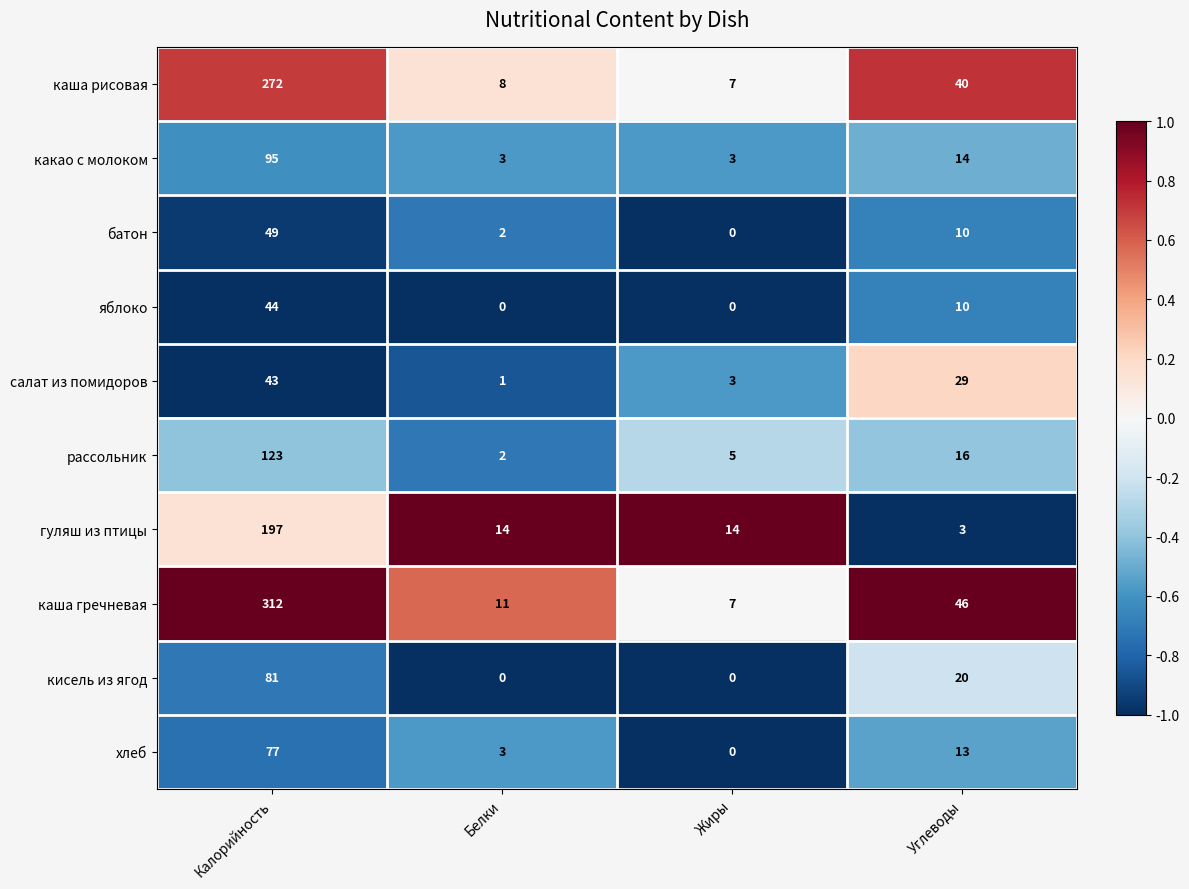

At which label does какао с молоком reach its peak?

Калорийность